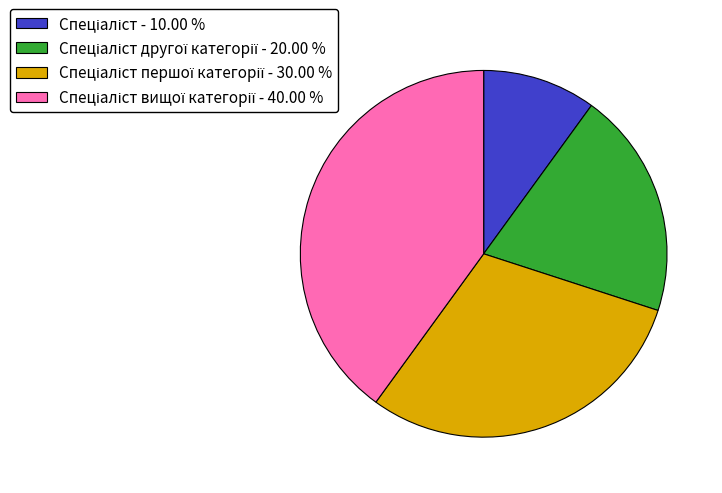

Does any single category account for the majority?

No